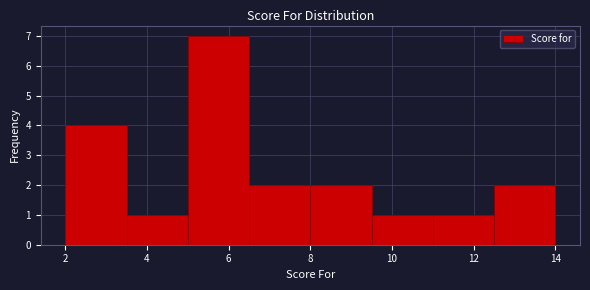

Reading left to right, transcribe this chart: for each bar, give the range it covers on the x-axis and its height. Neither the bar edges nor the heights are printed on the chart, so give them approximately, as read against the axes.

2.0 to 3.5: 4
3.5 to 5.0: 1
5.0 to 6.5: 7
6.5 to 8.0: 2
8.0 to 9.5: 2
9.5 to 11.0: 1
11.0 to 12.5: 1
12.5 to 14.0: 2